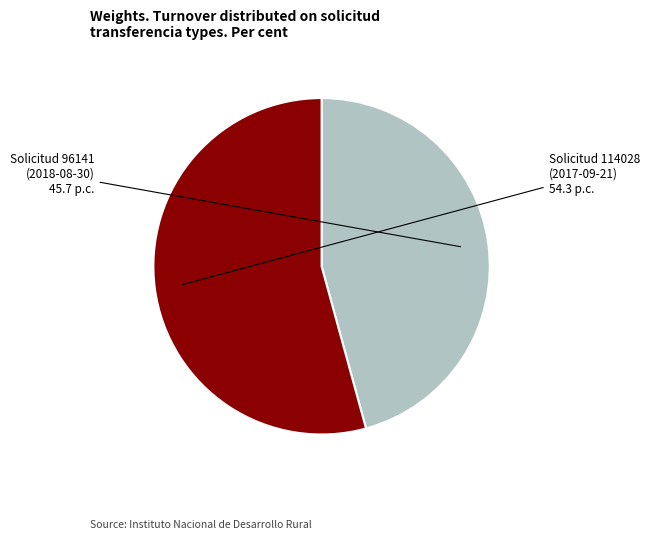

How many segments does this pie chart have?

2